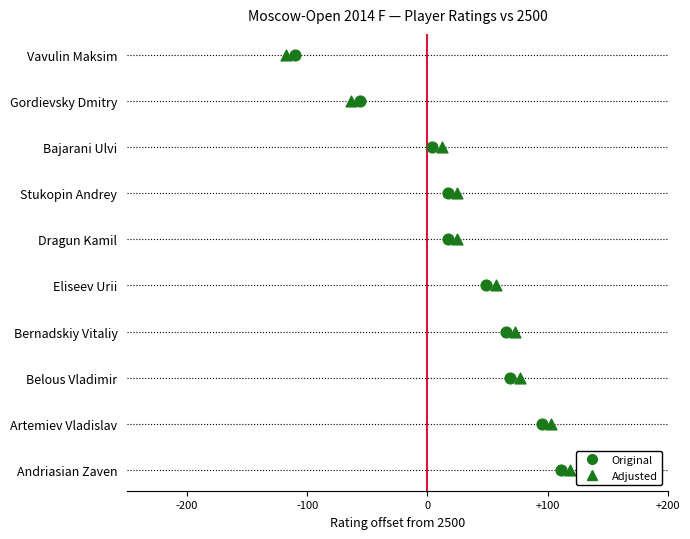

Is the value of Original Rating at 7 greater than the value of Adjusted at 6?

Yes